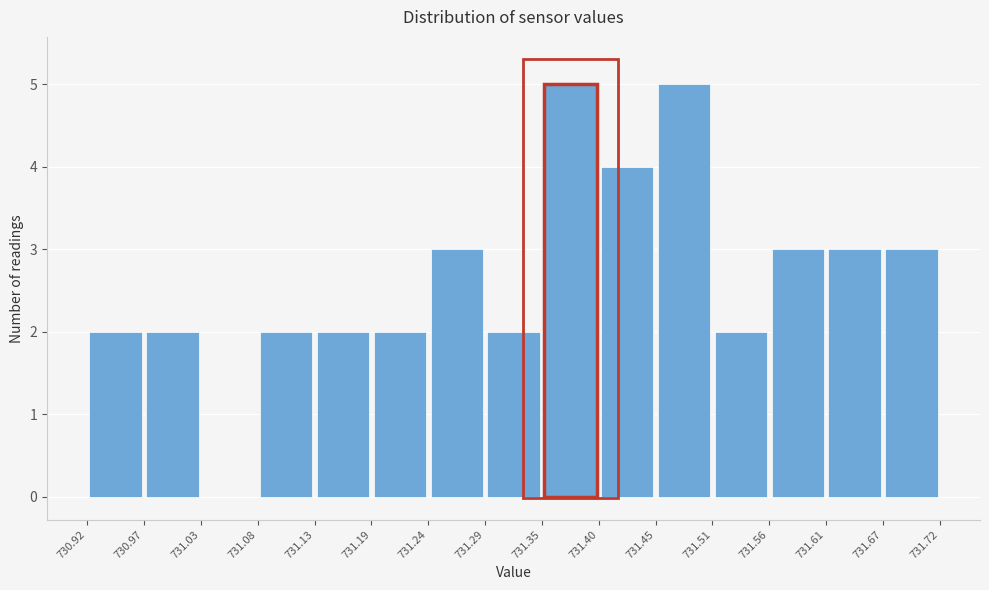

How tall is the bar that spans 731.13 to 731.19 on the x-axis? The values are not printed on the chart, so give them approximately, as read against the axis.

2